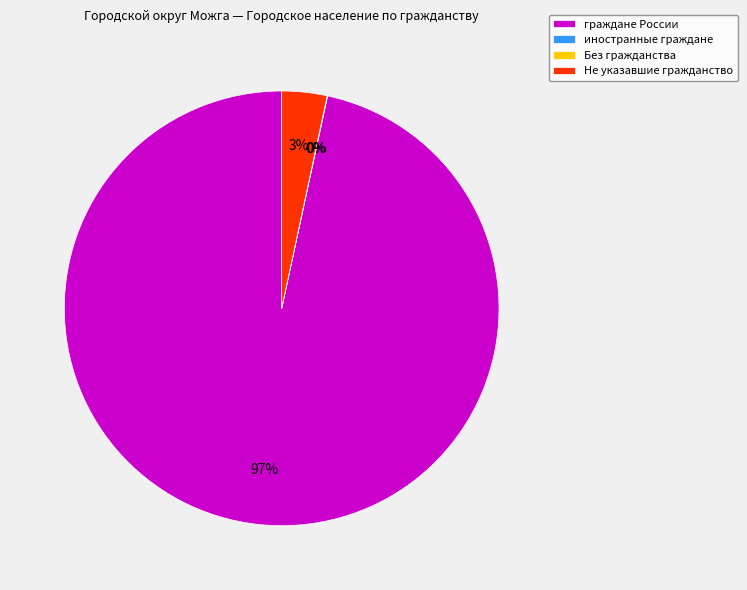

Which slice is the largest?

граждане России